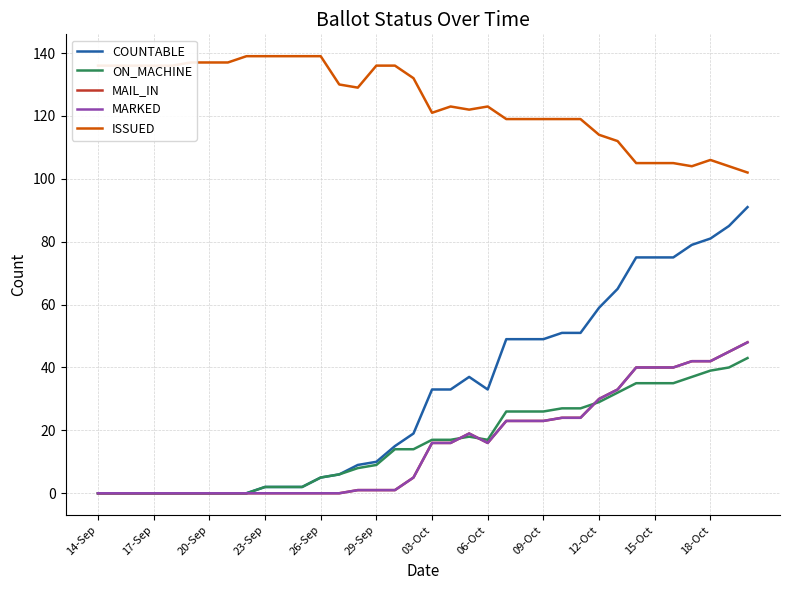

Is this an area chart (filled region under the line)?

No